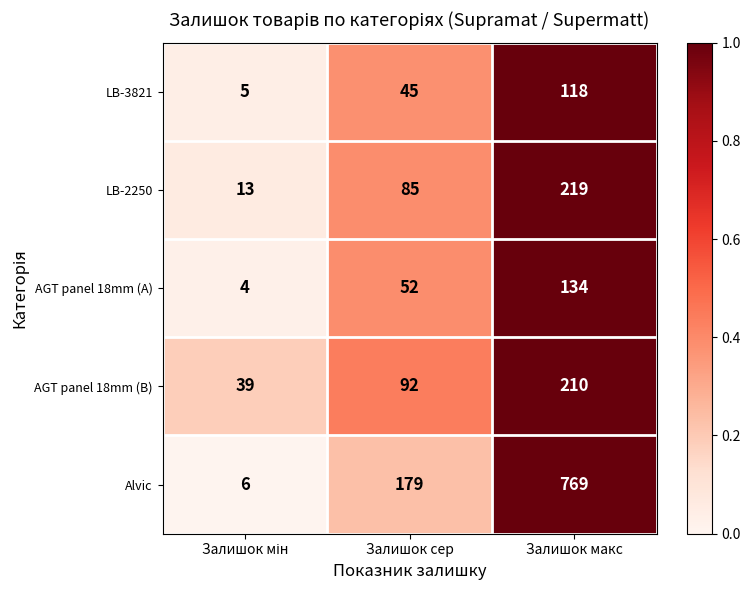

How many series are shown in this chart?

5